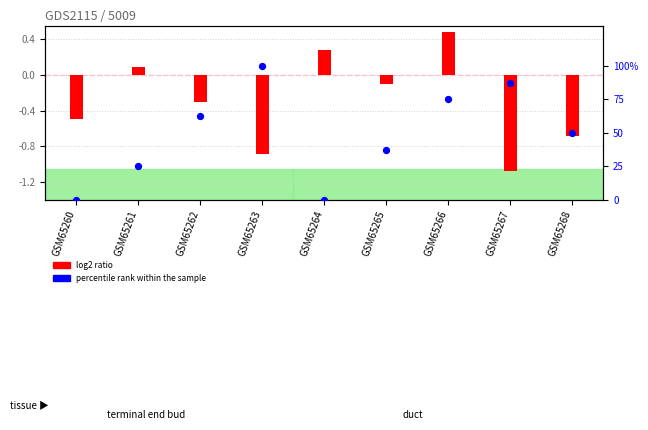

Which series reaches the maximum Y coordinate?

percentile rank within the sample